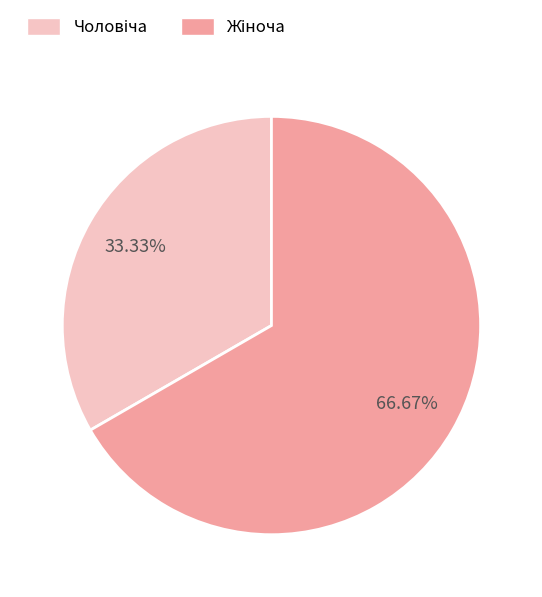

Is there any slice that represents more than half of the pie?

Yes